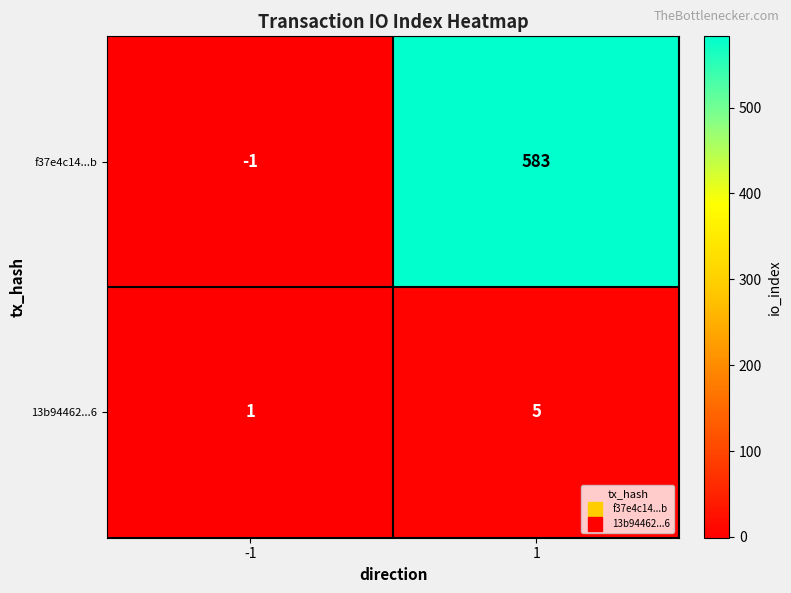

What is the greatest value displayed?

583